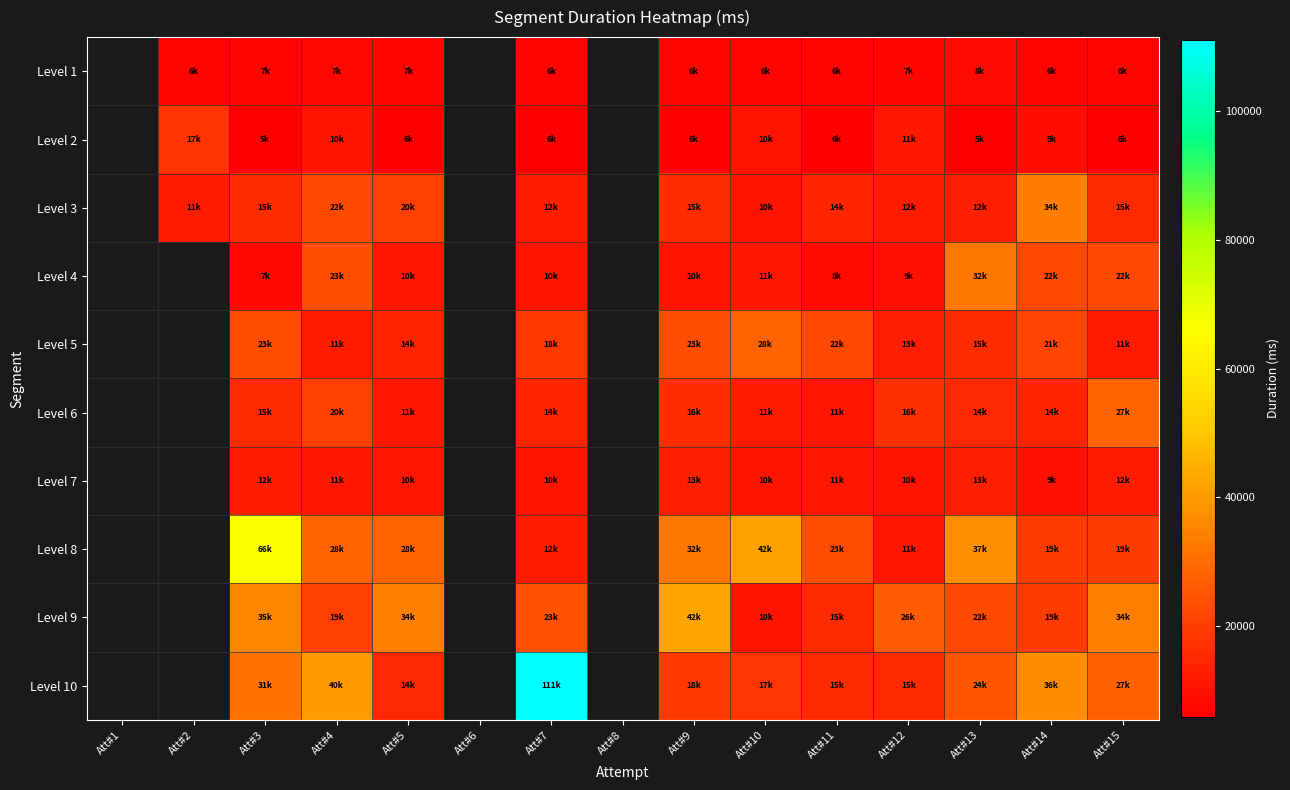

What is the total value across all series at Att#3?

221835.0